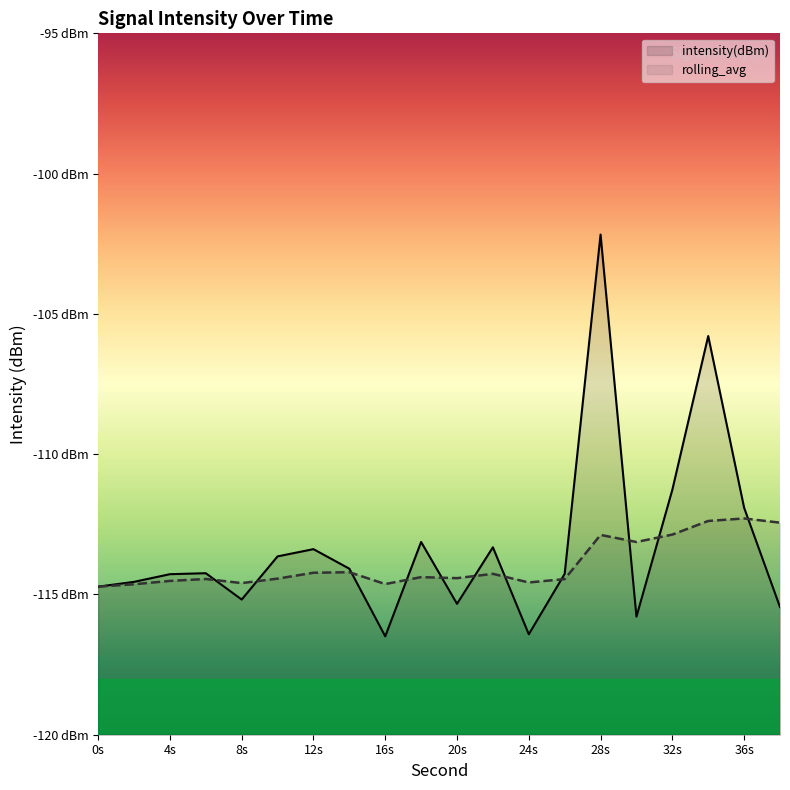

Reading right to left, transcribe all the data shown in this chart.

intensity(dBm): -115.5	-111.9	-105.8	-111.3	-115.8	-102.2	-114.3	-116.4	-113.3	-115.3	-113.1	-116.5	-114.1	-113.4	-113.6	-115.2	-114.2	-114.3	-114.6	-114.7
rolling_avg: -112.4	-112.3	-112.4	-112.9	-113.1	-112.9	-114.5	-114.6	-114.3	-114.4	-114.4	-114.6	-114.2	-114.2	-114.4	-114.6	-114.4	-114.5	-114.6	-114.7